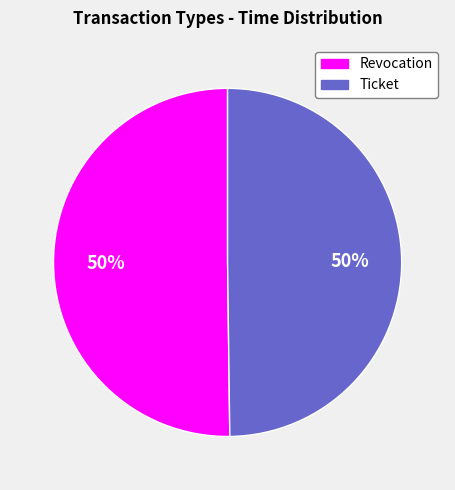

Combined, do Ticket and Revocation account for over 50%?

Yes